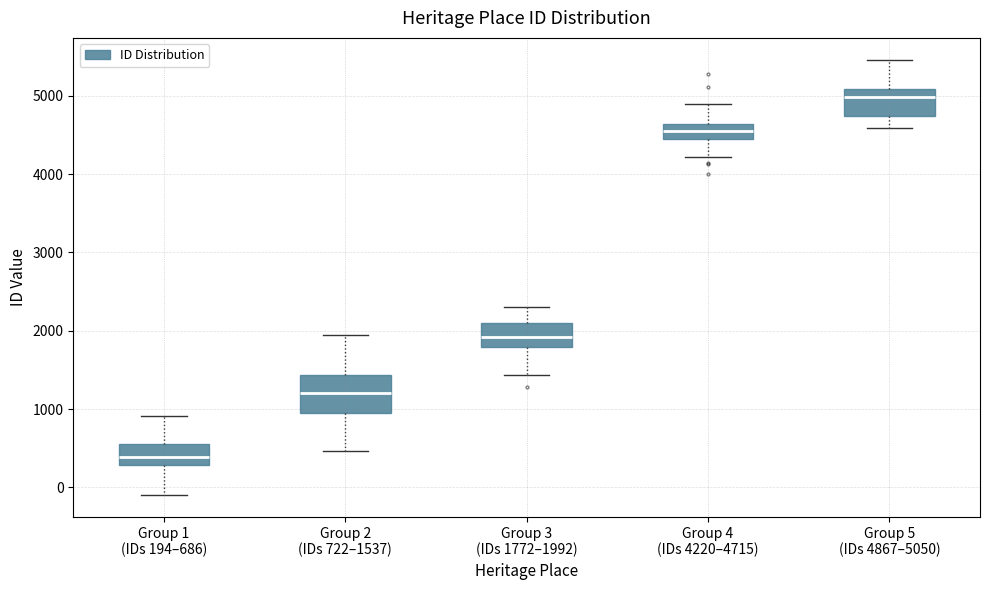

Which box has the highest median line?

Group 5 (IDs 4867–5050)